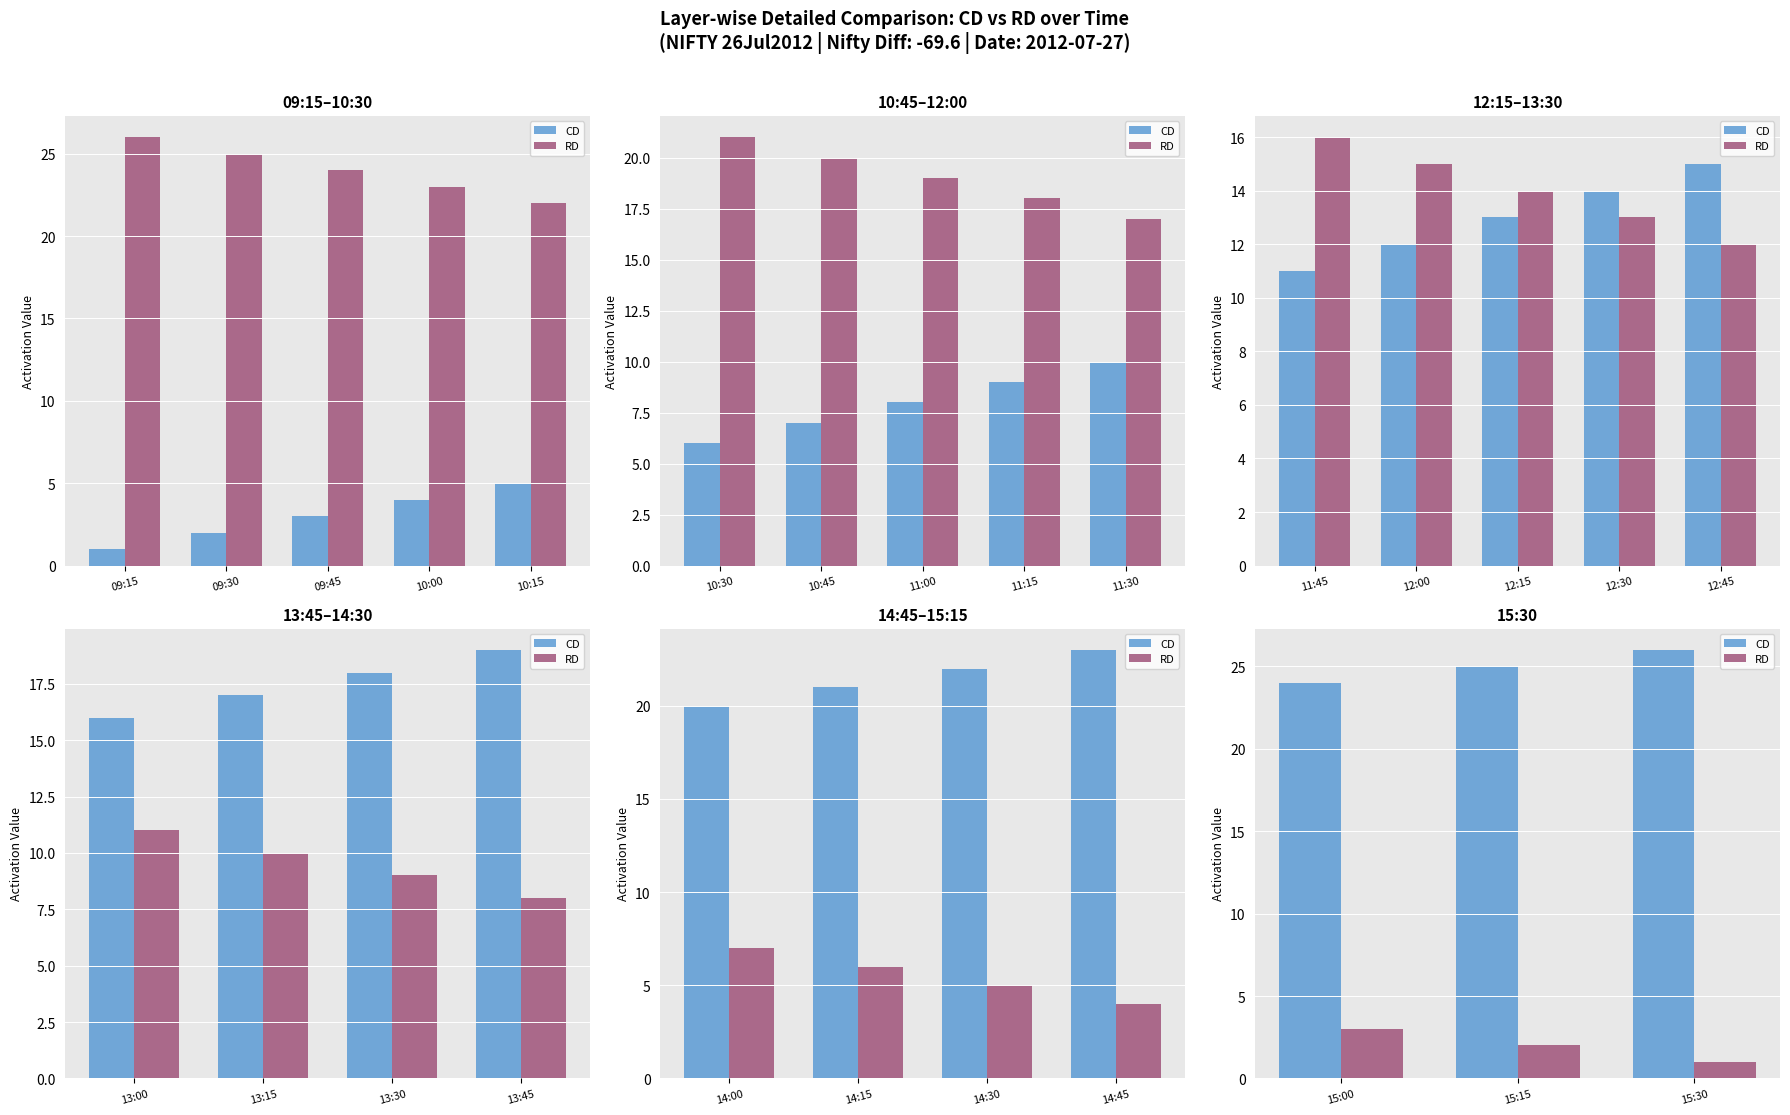

What is the difference between the highest and lowest values at 15:15?

23